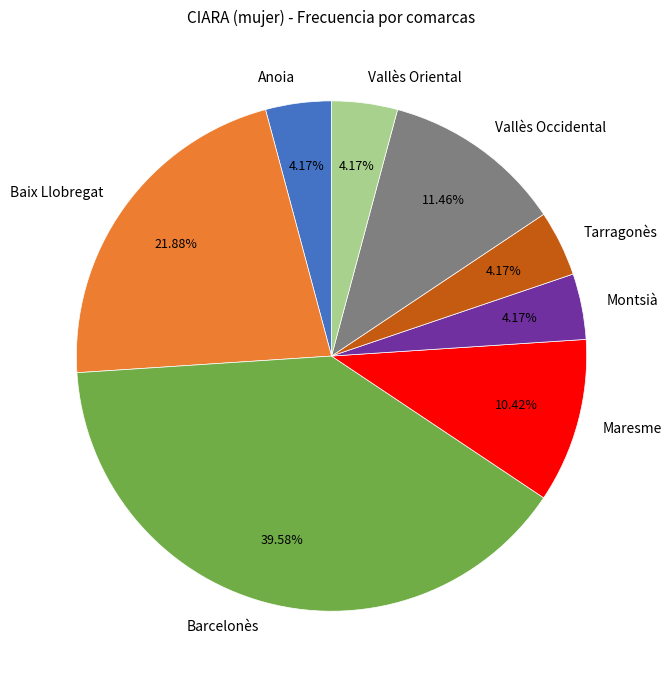

To the nearest percent, what is the average slice percentage?

12%